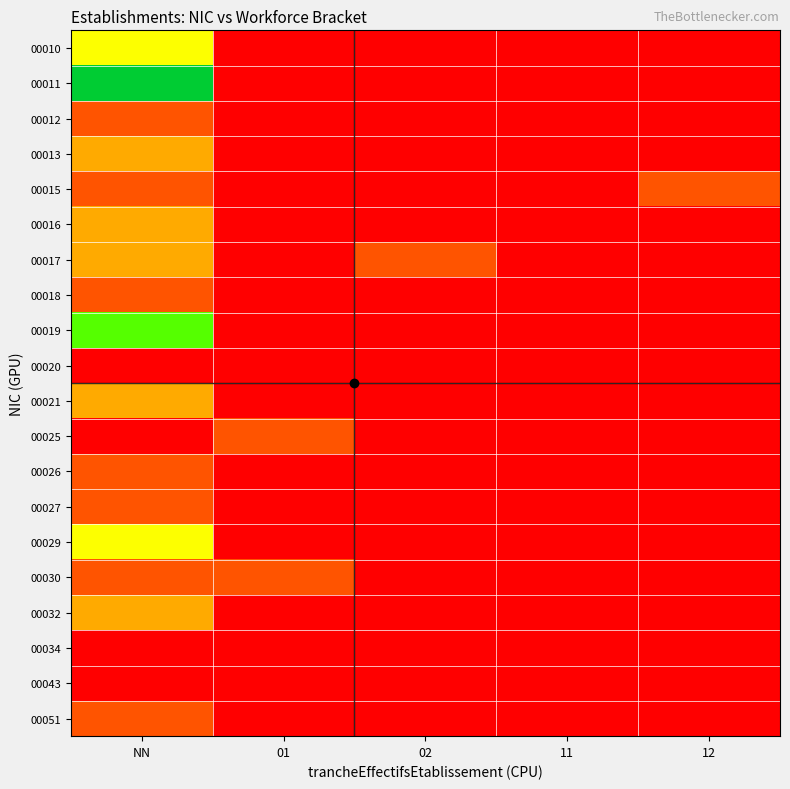

Reading left to right, extract all data points from this chart.

00010: NN=3	01=0	02=0	11=0	12=0
00011: NN=6	01=0	02=0	11=0	12=0
00012: NN=1	01=0	02=0	11=0	12=0
00013: NN=2	01=0	02=0	11=0	12=0
00015: NN=1	01=0	02=0	11=0	12=1
00016: NN=2	01=0	02=0	11=0	12=0
00017: NN=2	01=0	02=1	11=0	12=0
00018: NN=1	01=0	02=0	11=0	12=0
00019: NN=4	01=0	02=0	11=0	12=0
00020: NN=0	01=0	02=0	11=0	12=0
00021: NN=2	01=0	02=0	11=0	12=0
00025: NN=0	01=1	02=0	11=0	12=0
00026: NN=1	01=0	02=0	11=0	12=0
00027: NN=1	01=0	02=0	11=0	12=0
00029: NN=3	01=0	02=0	11=0	12=0
00030: NN=1	01=1	02=0	11=0	12=0
00032: NN=2	01=0	02=0	11=0	12=0
00034: NN=0	01=0	02=0	11=0	12=0
00043: NN=0	01=0	02=0	11=0	12=0
00051: NN=1	01=0	02=0	11=0	12=0